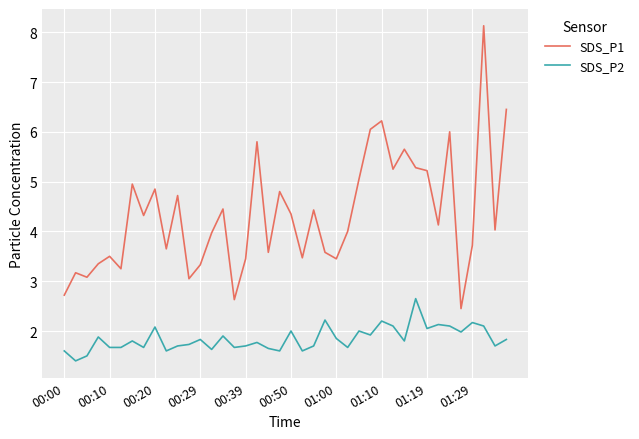

Which series has the largest range (max minus min)?

SDS_P1